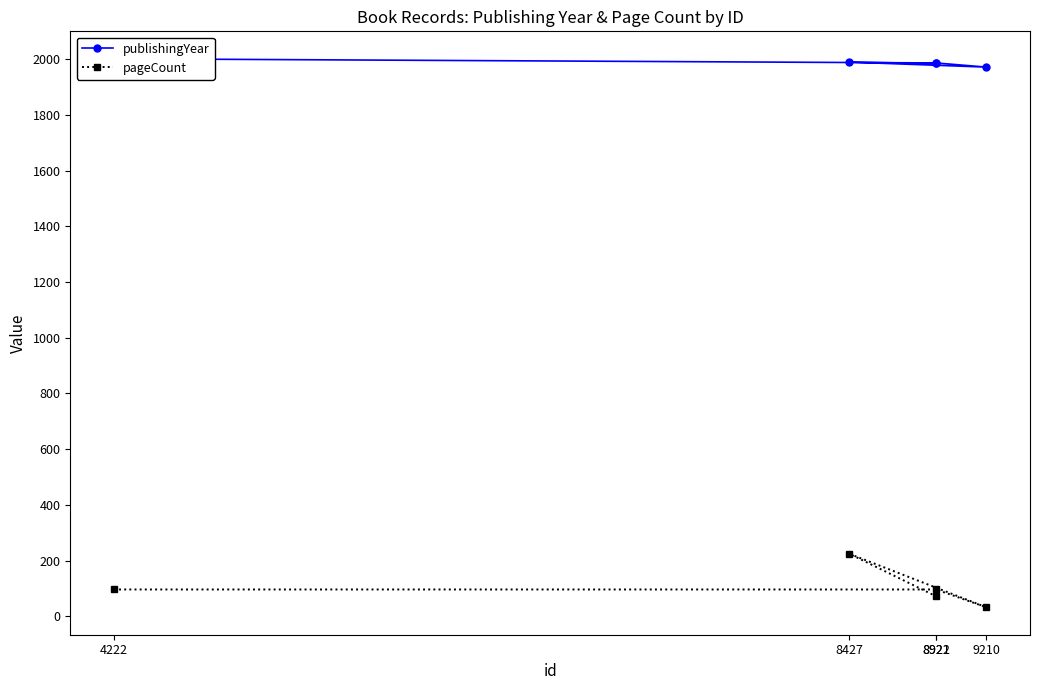

Is it true that publishingYear equals 2002 at 4222?

True